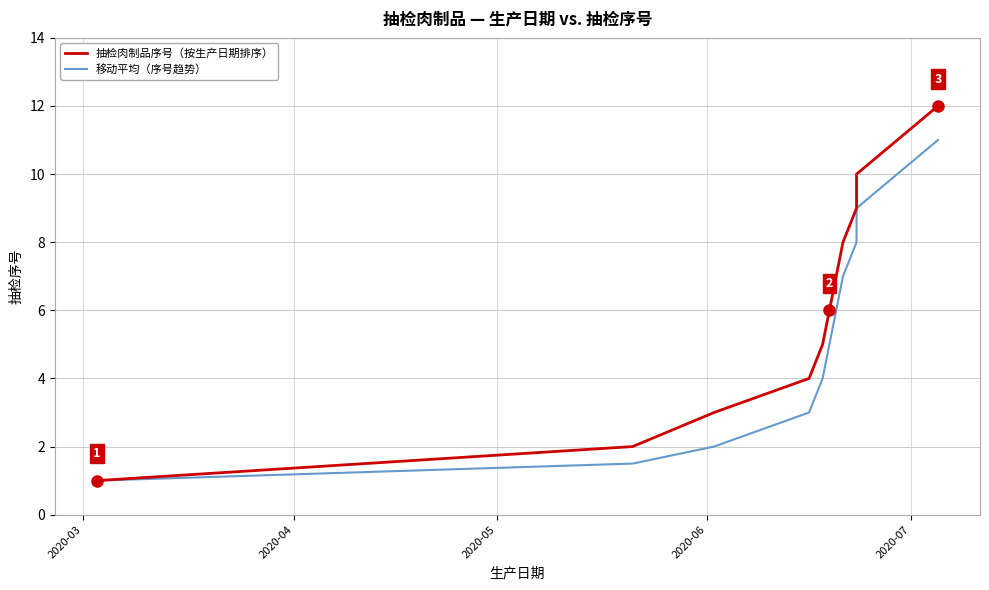

How many values in the 移动平均（序号趋势） series are below 6?

6